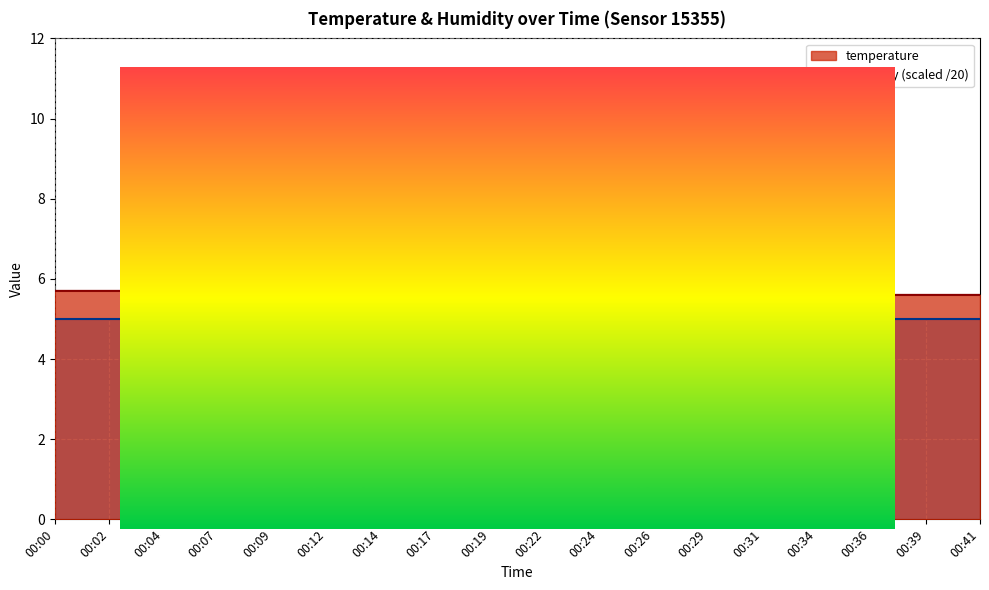

Which has a higher value, 00:04 or 00:29?

00:04